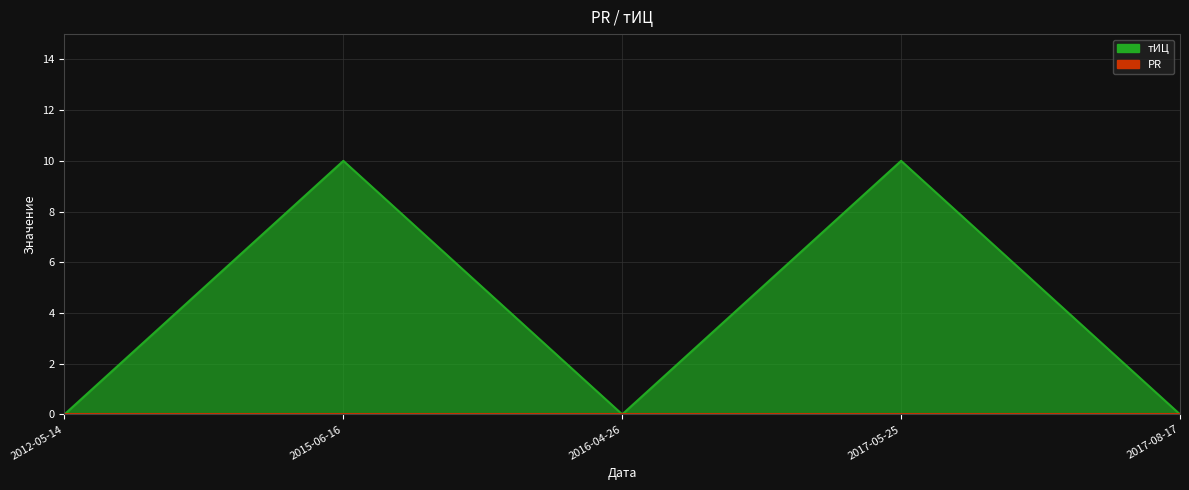

What is the difference between the maximum and second lowest values?

10